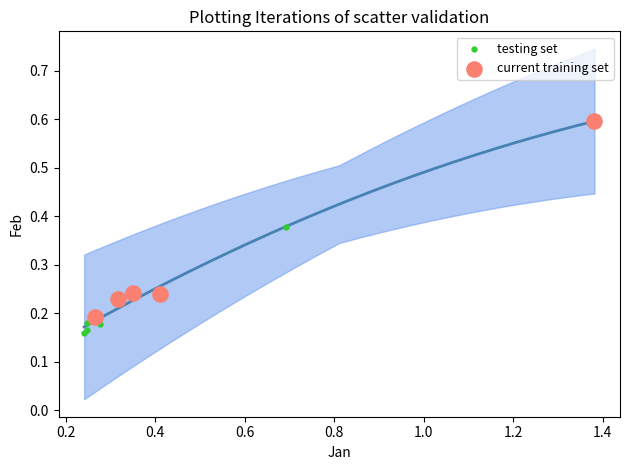

Which series reaches the maximum Y coordinate?

current training set